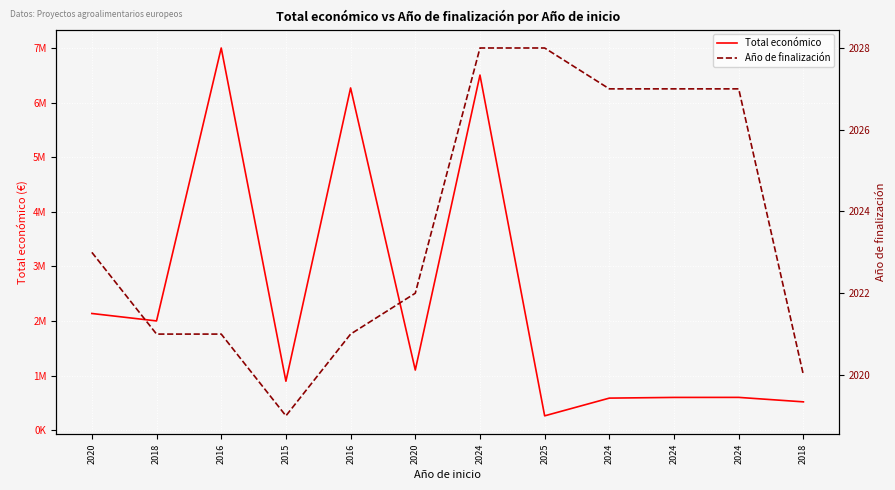

True or false: Total económico has a value of 9688559 at 2024.

False